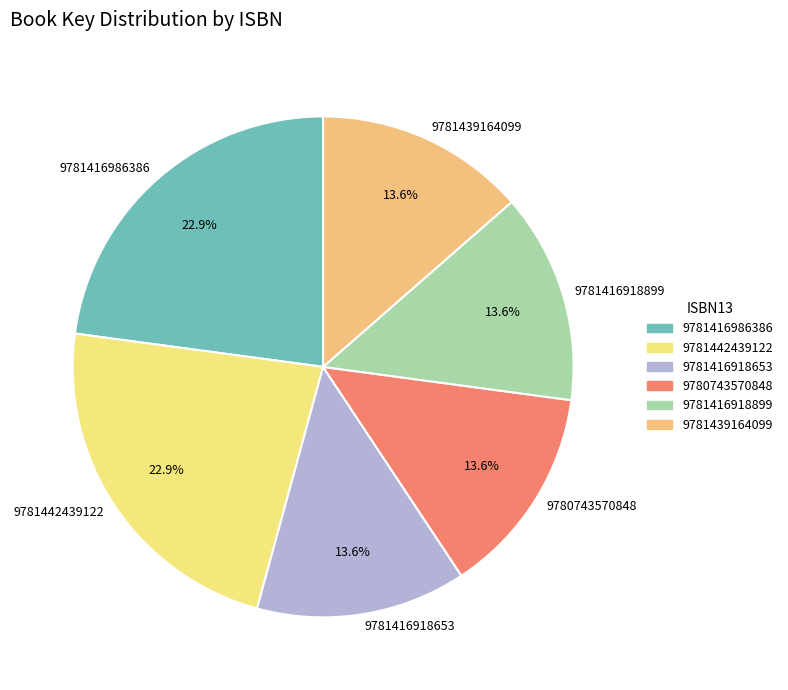

What is the ratio of the value at 9781416986386 to the value at 9781439164099?

1.7